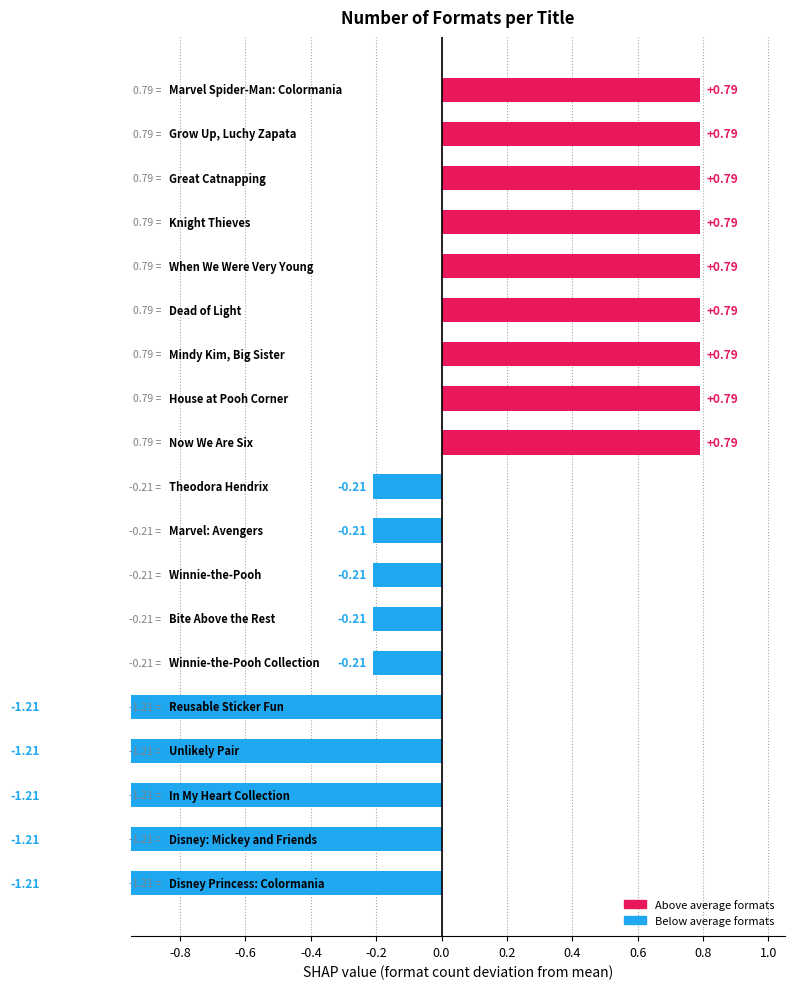

Which category has the lowest value across all series?

Disney Princess: Colormania